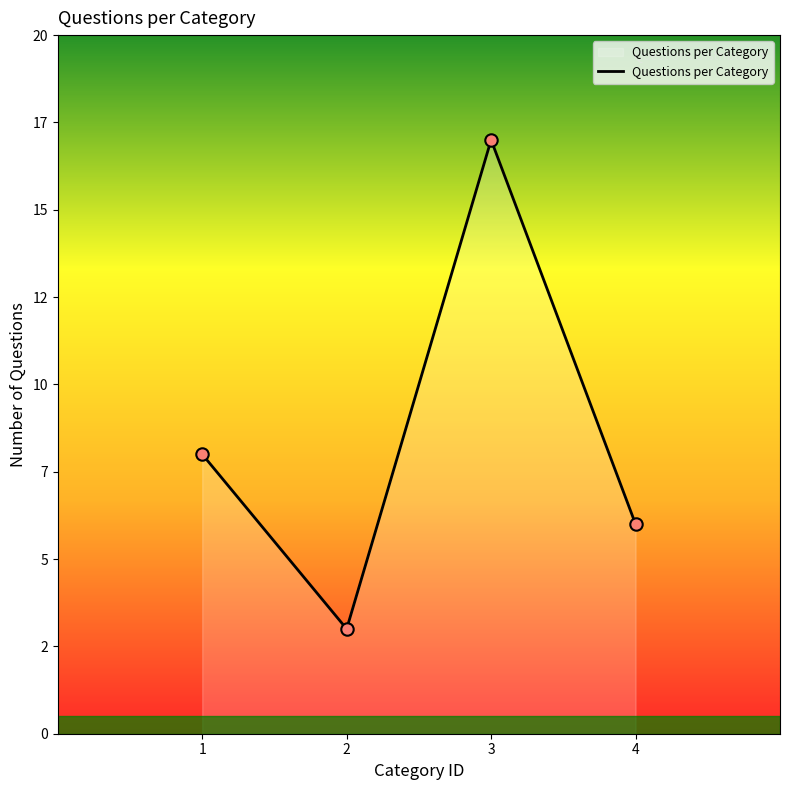

Does the chart have visible grid lines?

No